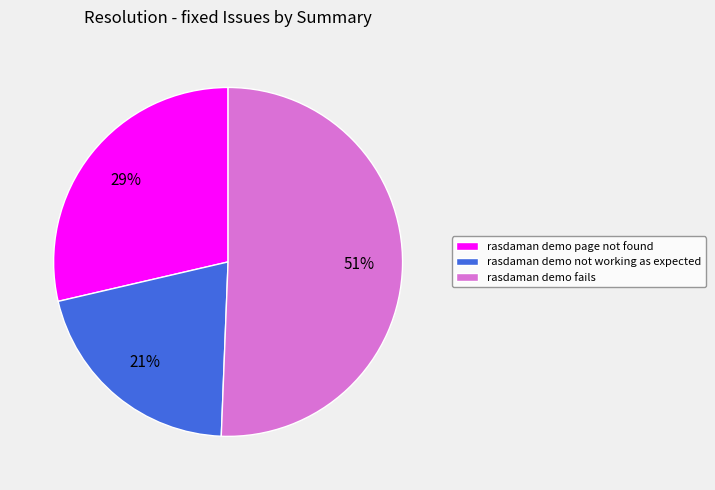

Which category has the smallest portion of the pie?

rasdaman demo not working as expected